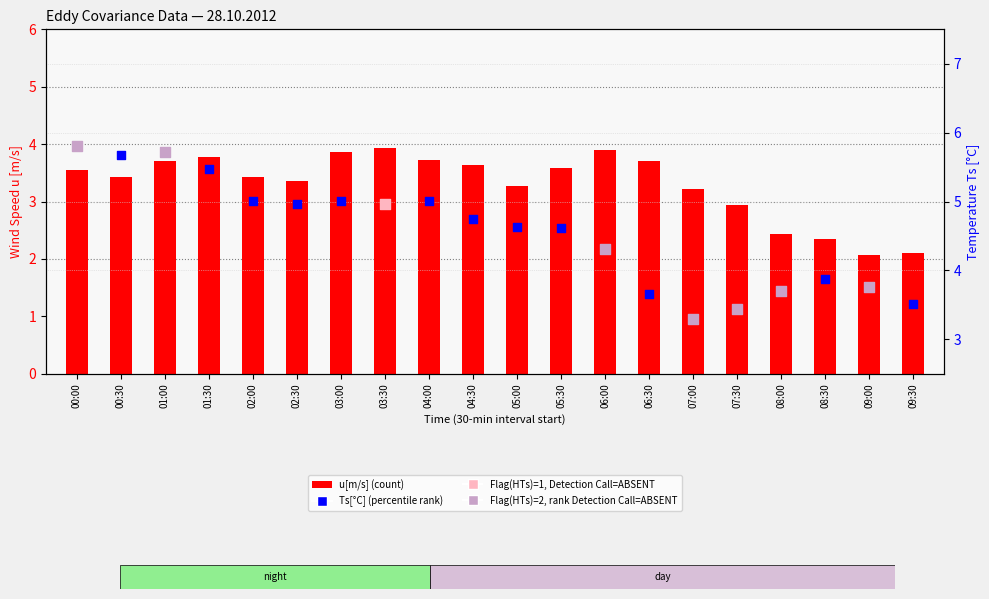

Which series has the largest total across all categories?

Ts[C]